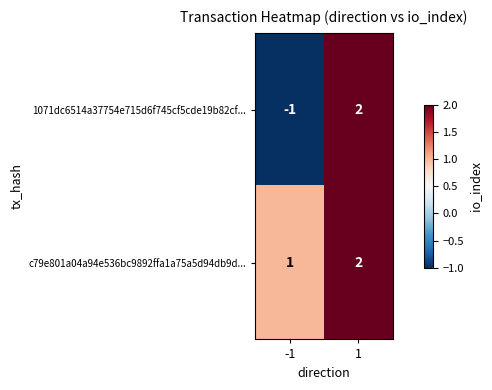

What is the total value across all series at 1?

4